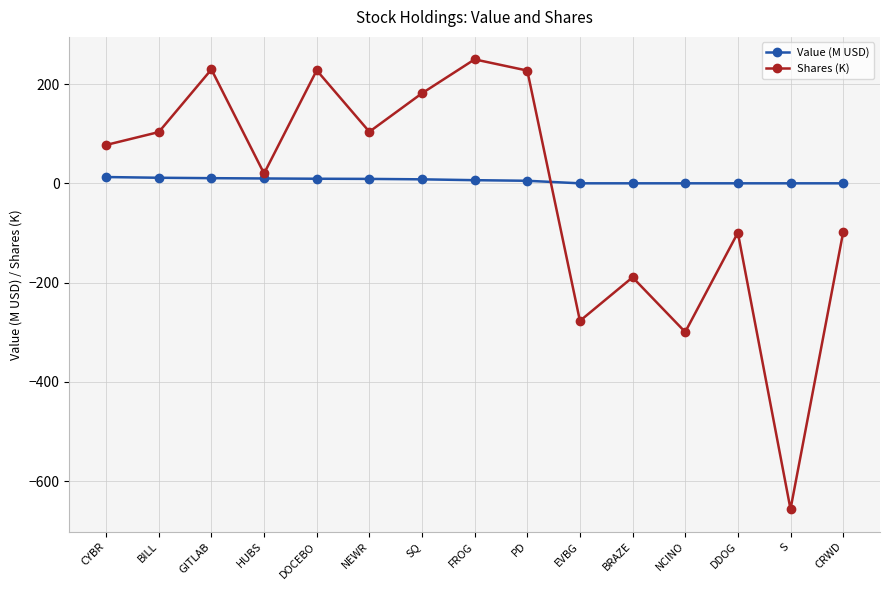

Where does the Shares (K) series first go above 77?

CYBR